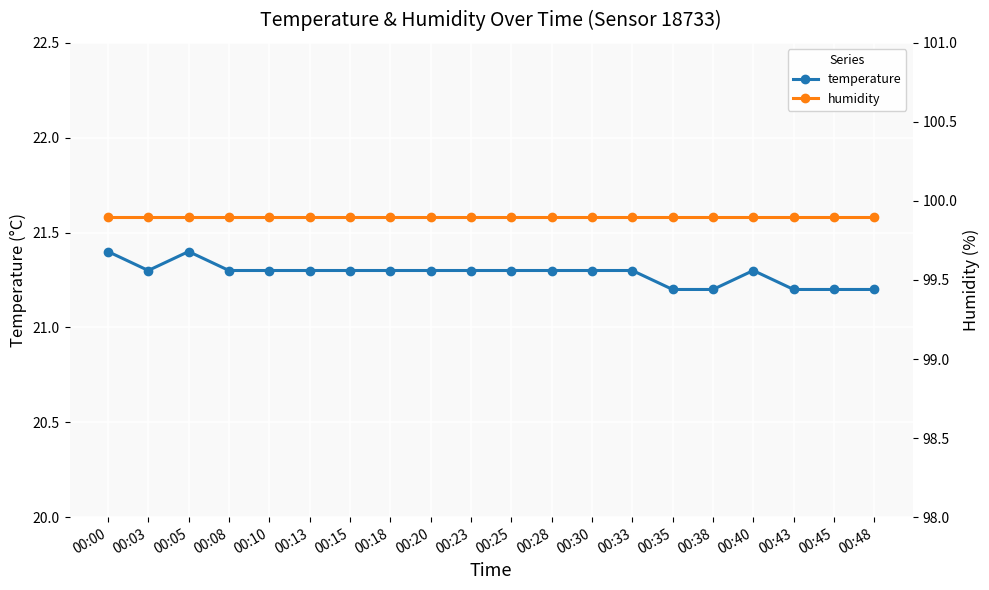

What is the maximum value shown in the chart?

99.9